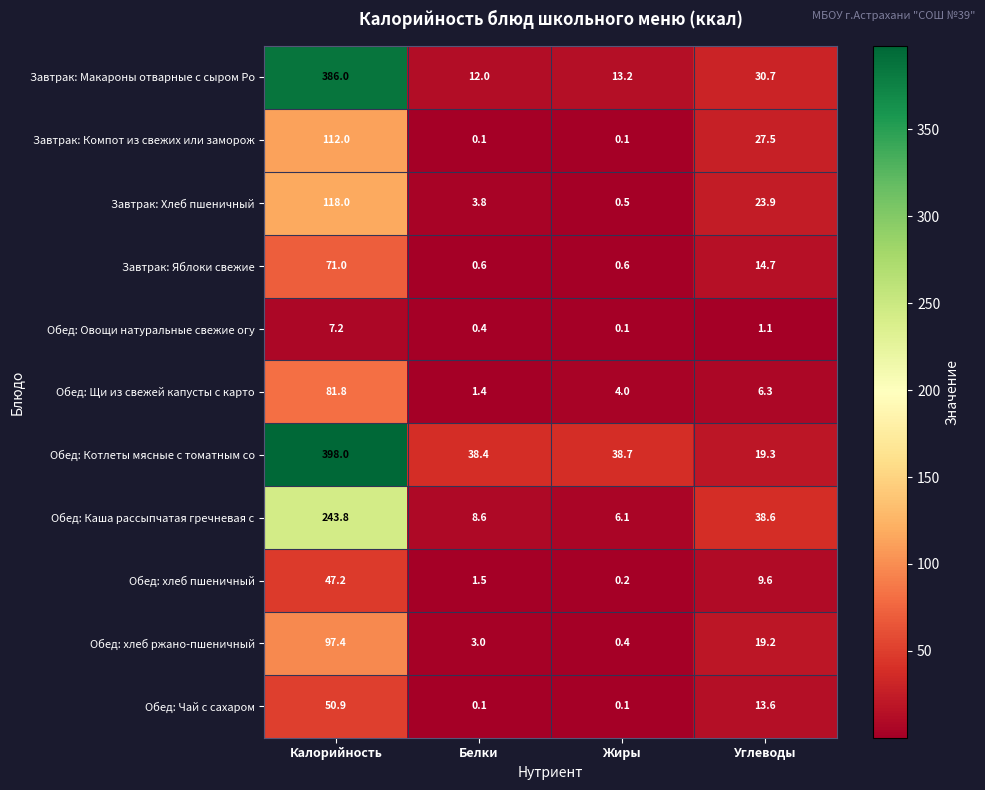

List the series in order of their peak value, lowest first.

Обед: Овощи натуральные свежие огу, Обед: хлеб пшеничный, Обед: Чай с сахаром, Завтрак: Яблоки свежие, Обед: Щи из свежей капусты с карто, Обед: хлеб ржано-пшеничный, Завтрак: Компот из свежих или заморож, Завтрак: Хлеб пшеничный, Обед: Каша рассыпчатая гречневая с, Завтрак: Макароны отварные с сыром Ро, Обед: Котлеты мясные с томатным со